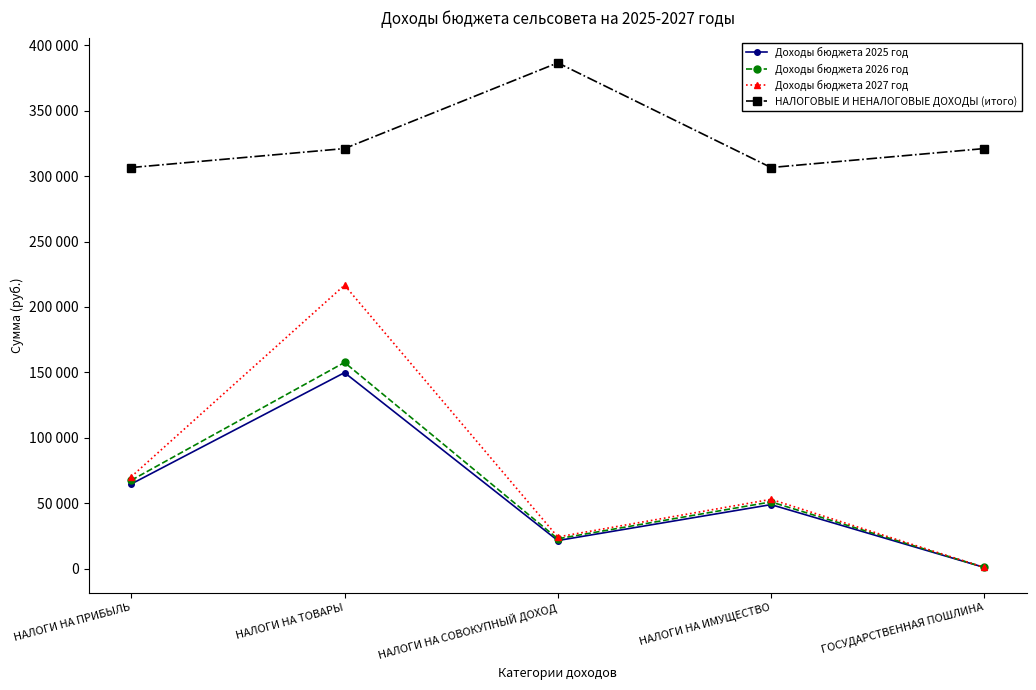

What are all the series names shown in the legend?

Доходы бюджета 2025 год, Доходы бюджета 2026 год, Доходы бюджета 2027 год, НАЛОГОВЫЕ И НЕНАЛОГОВЫЕ ДОХОДЫ (итого)